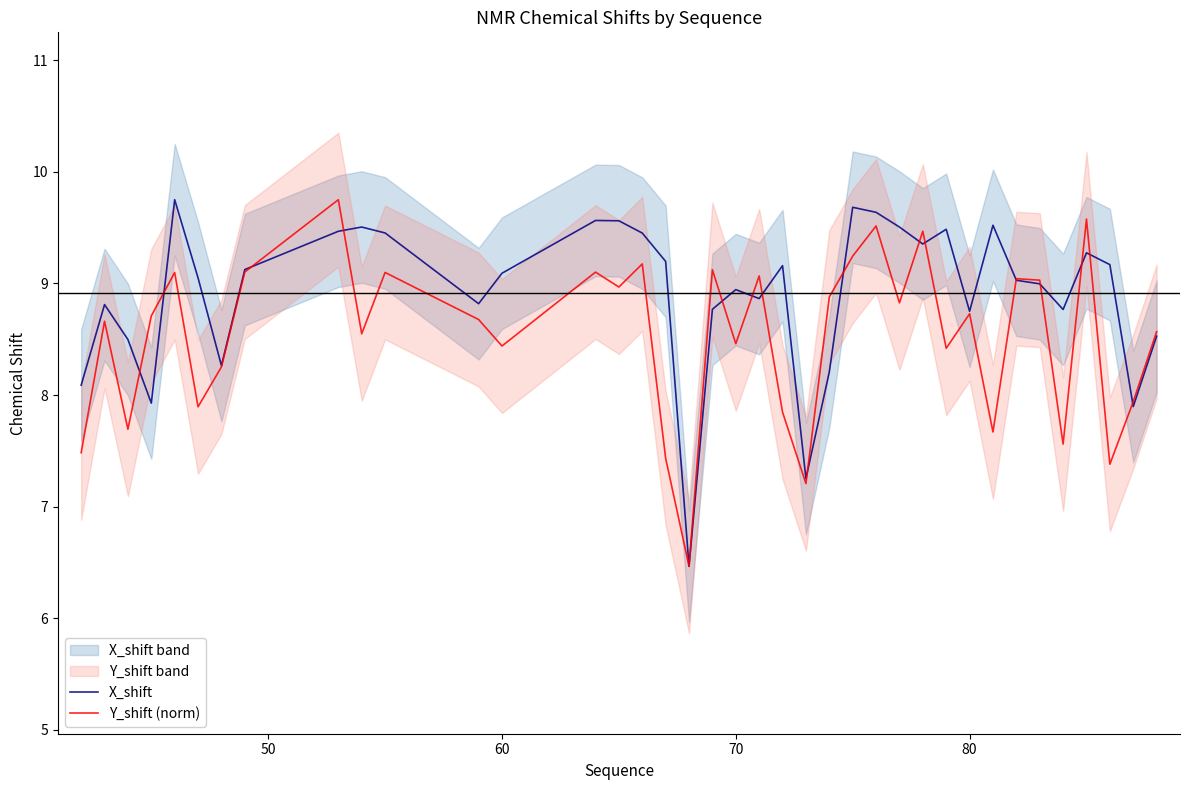

What is the lowest value of the Y_shift (norm) series?

6.5